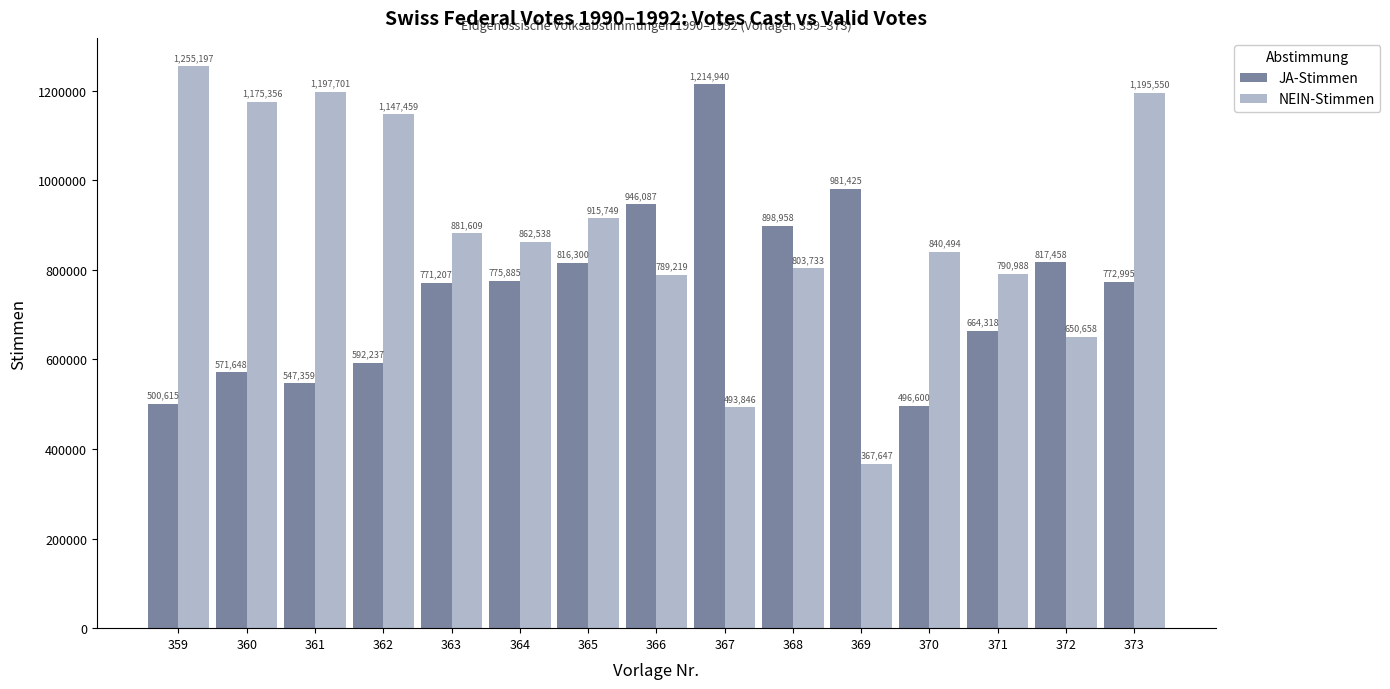

How many bars are there in total?

30